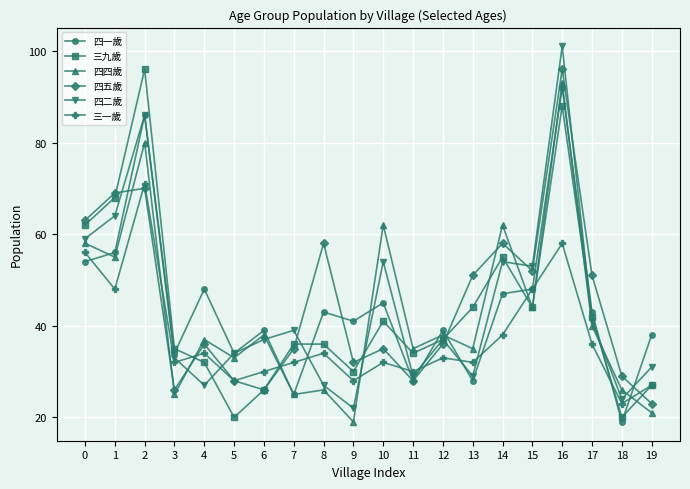

Is the value of 三一歲 at 12 greater than the value of 四一歲 at 18?

Yes